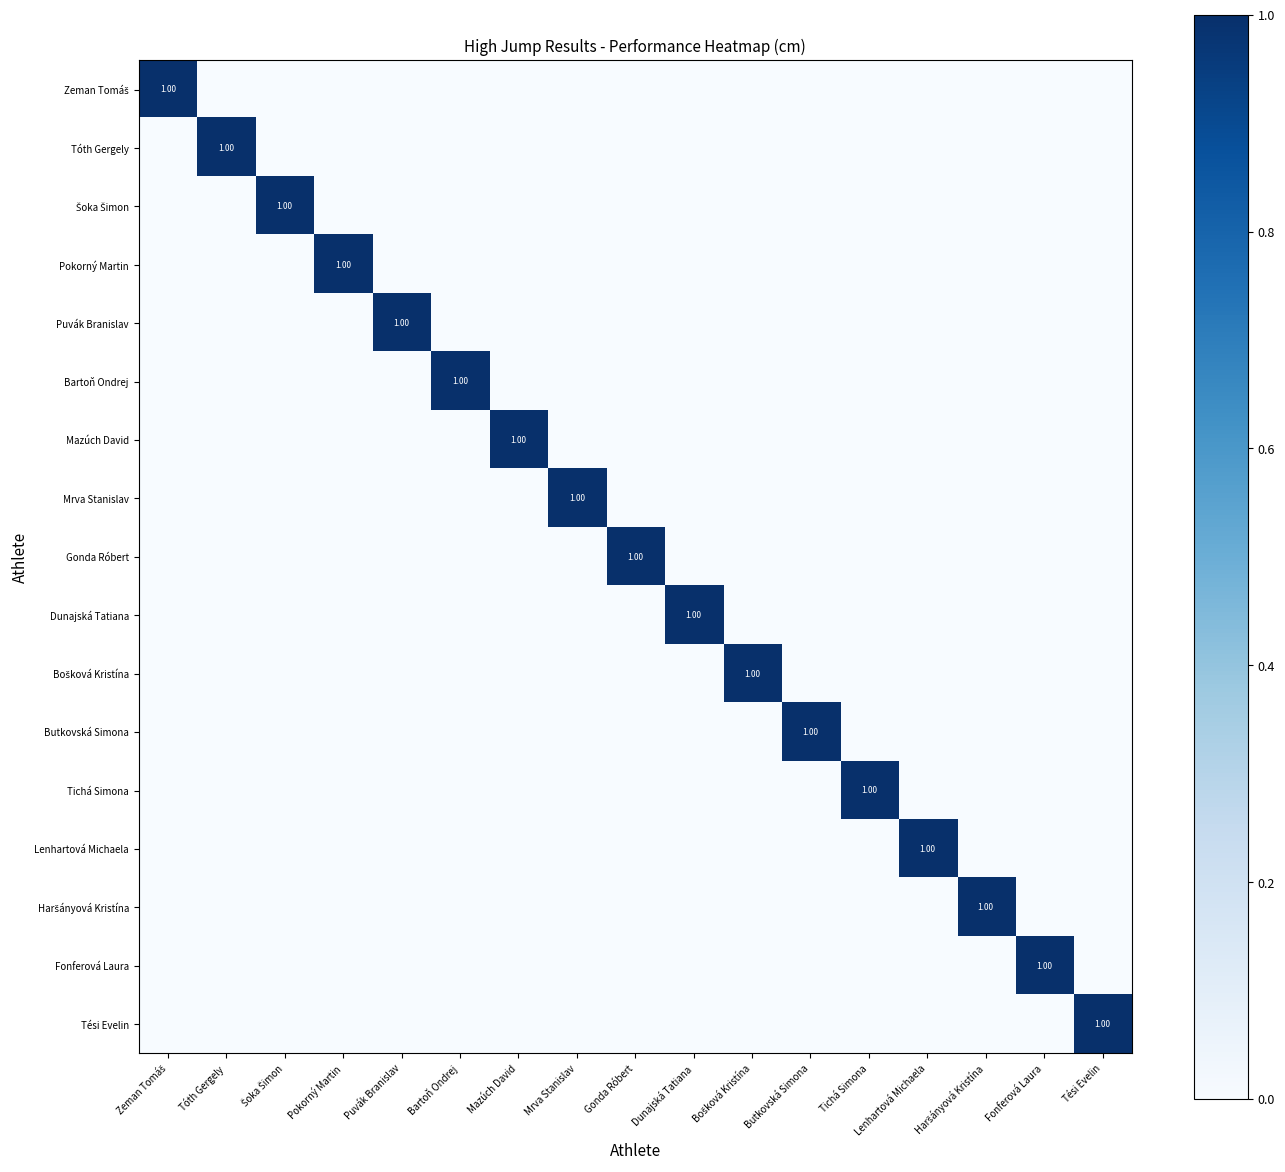

What is the maximum value for Bošková Kristína?

1